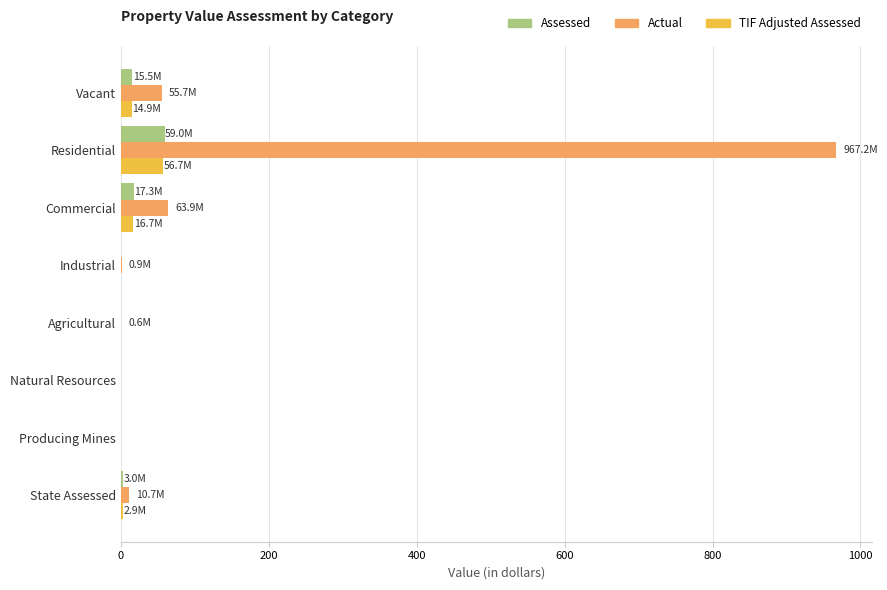

At which category is the sum across all series the highest?

Residential